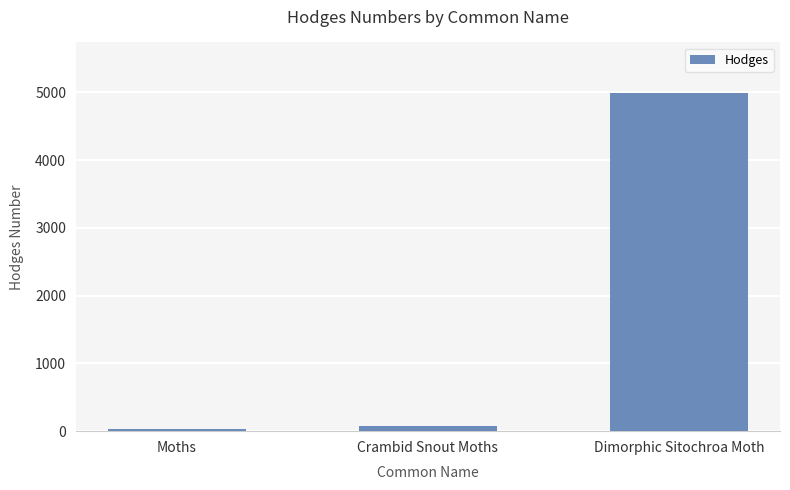

What is the greatest value displayed?

4987.0